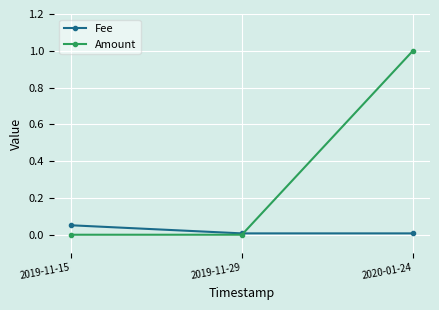

What position from the left is 2019-11-15?

1